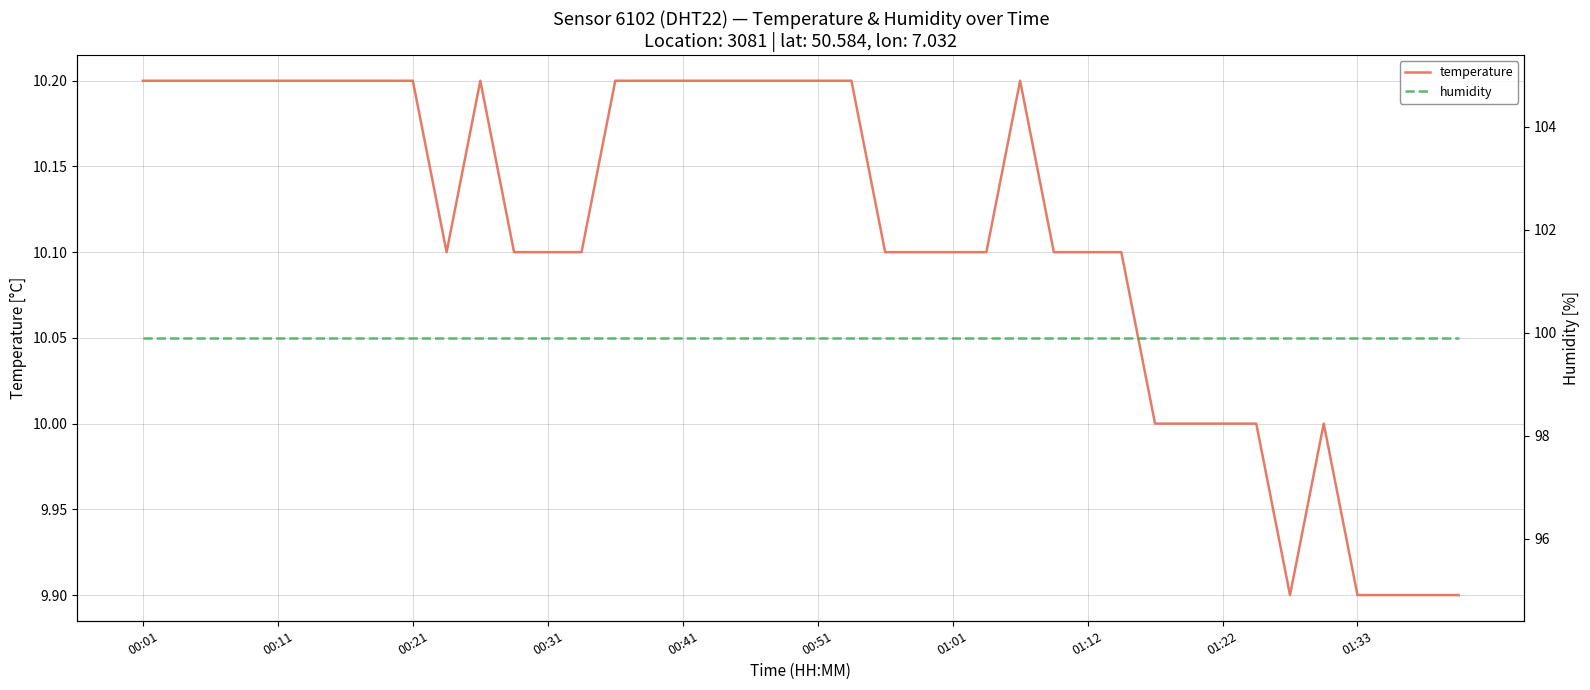

In temperature, how many points are lower than both neighbors (excluding endpoints)?

2